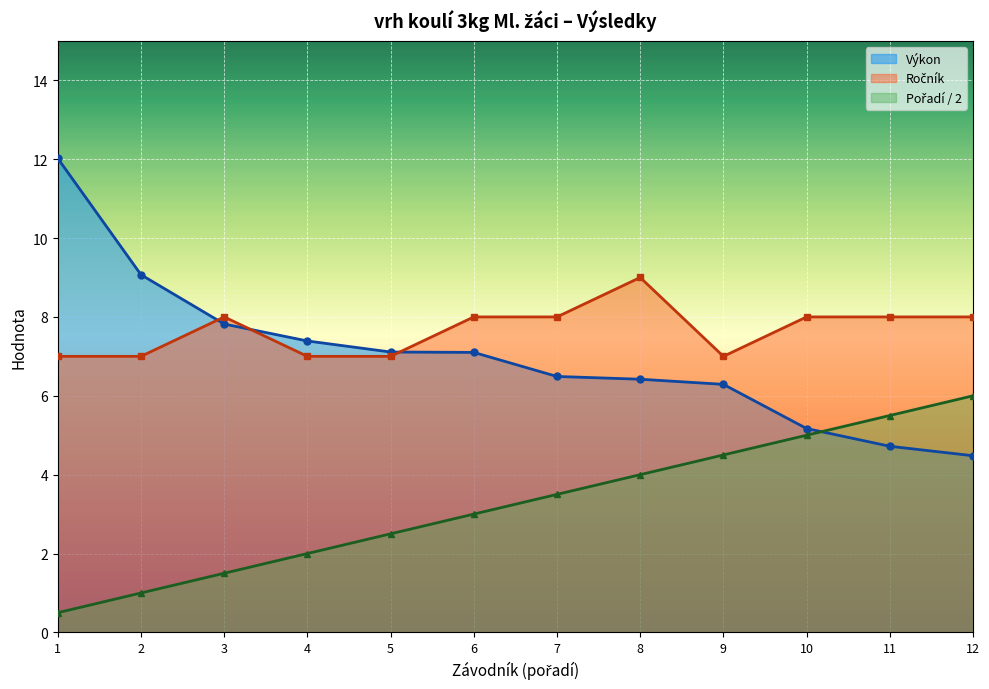

How many categories are shown in the chart?

12